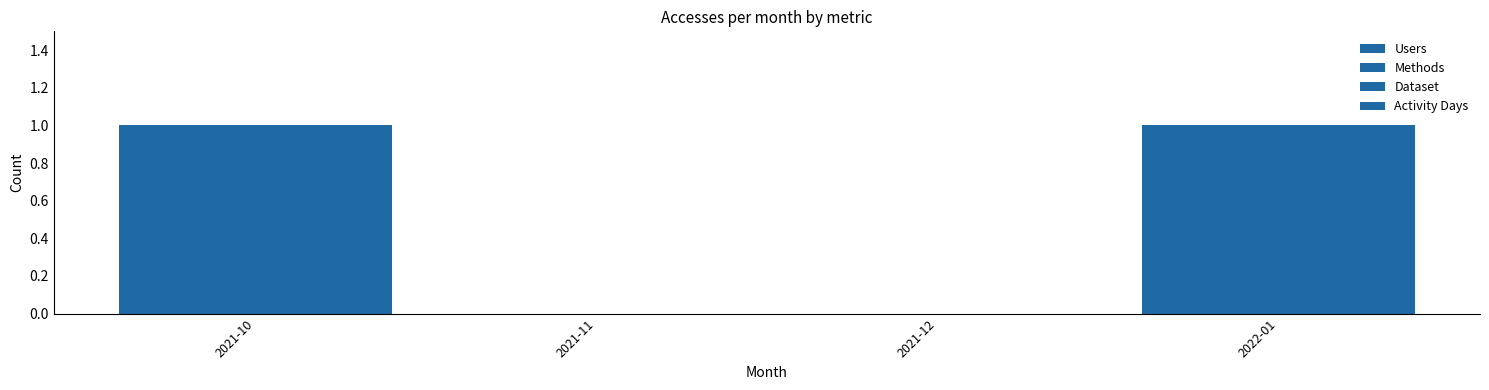

Are the bars grouped side by side (vs. stacked)?

Yes